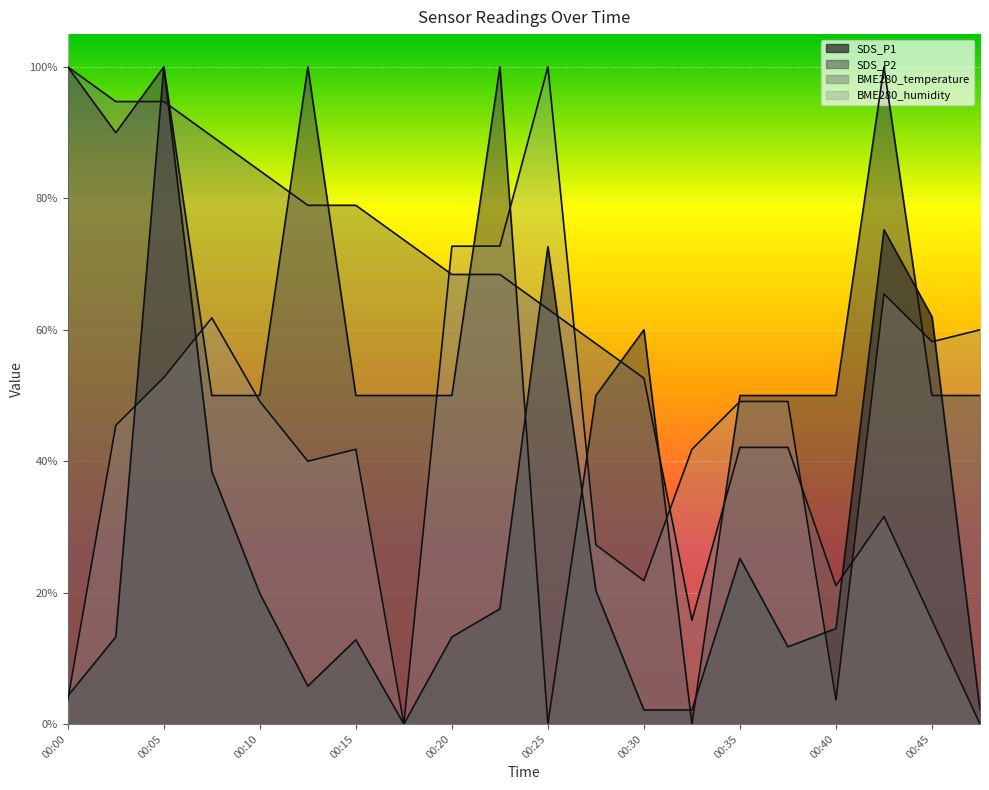

Between 00:32 and 00:40, which series saw the biggest shift?

SDS_P2